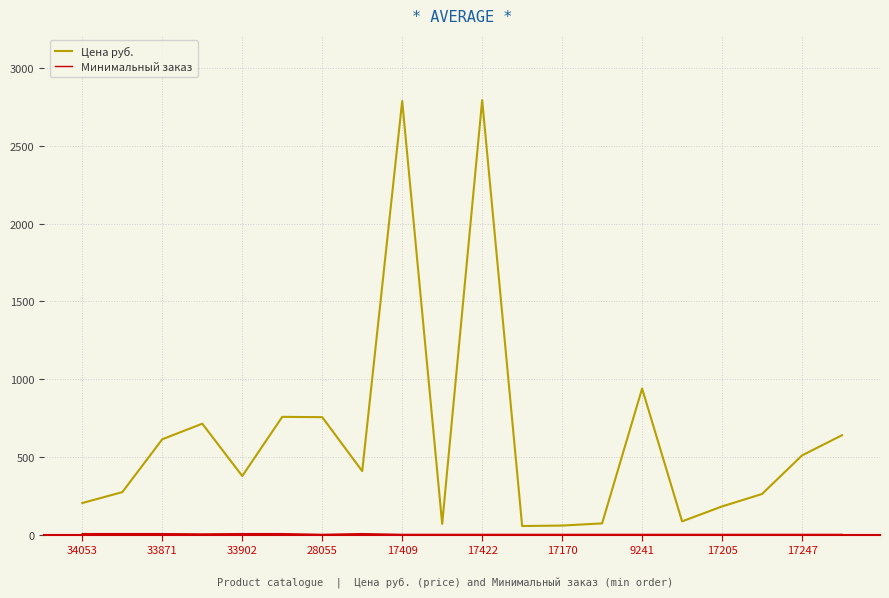

What is the highest value of the Цена руб. series?

2794.0